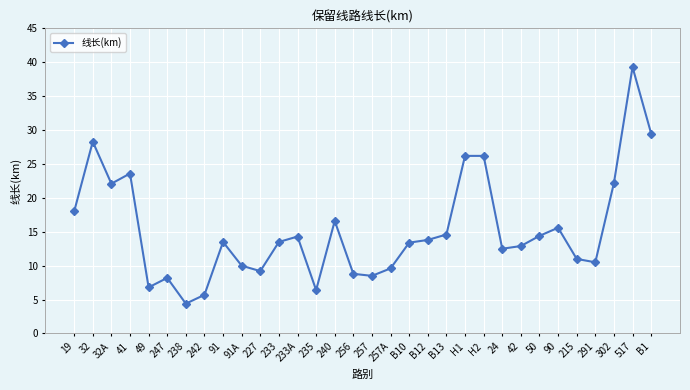

What is the value of the 15th point from the left?

16.6